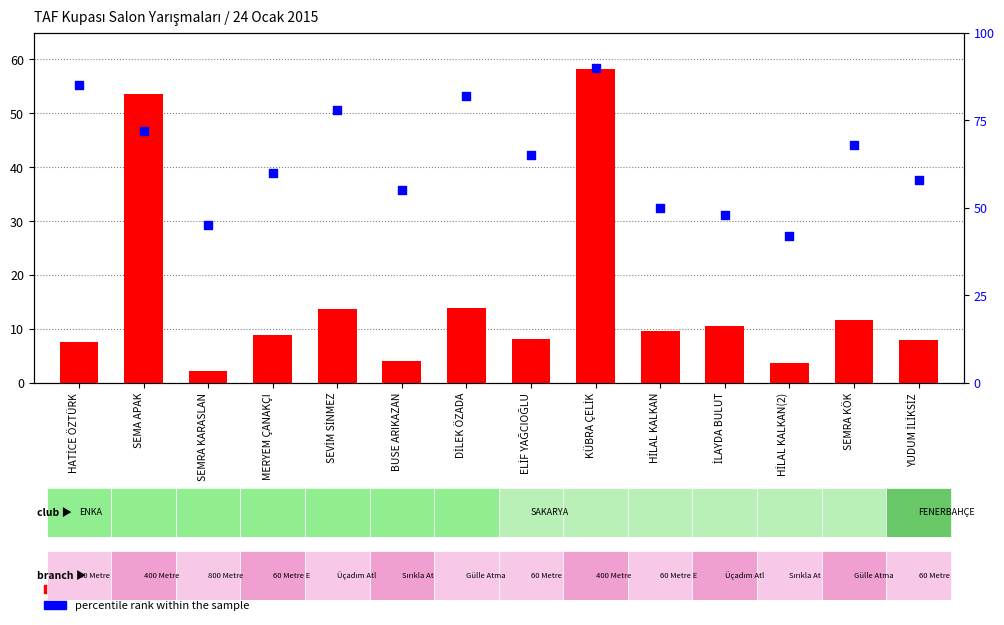

What is the total value across all series at SEMA APAK?

125.6